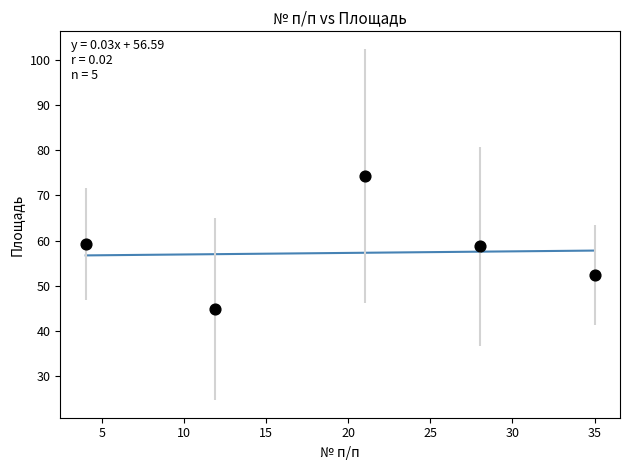

What is the range of Y values (max minus min)?

29.4